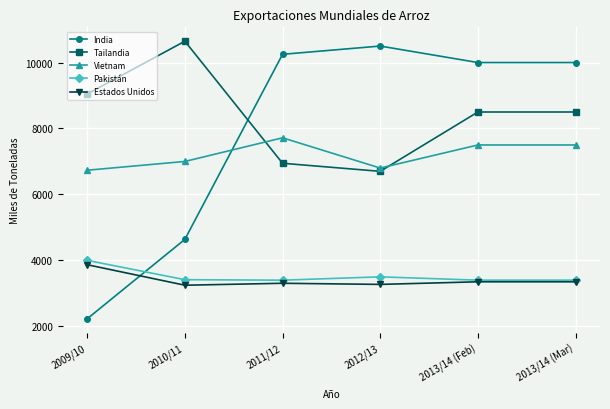

What is the total value across all series at 2013/14 (Mar)?

32750